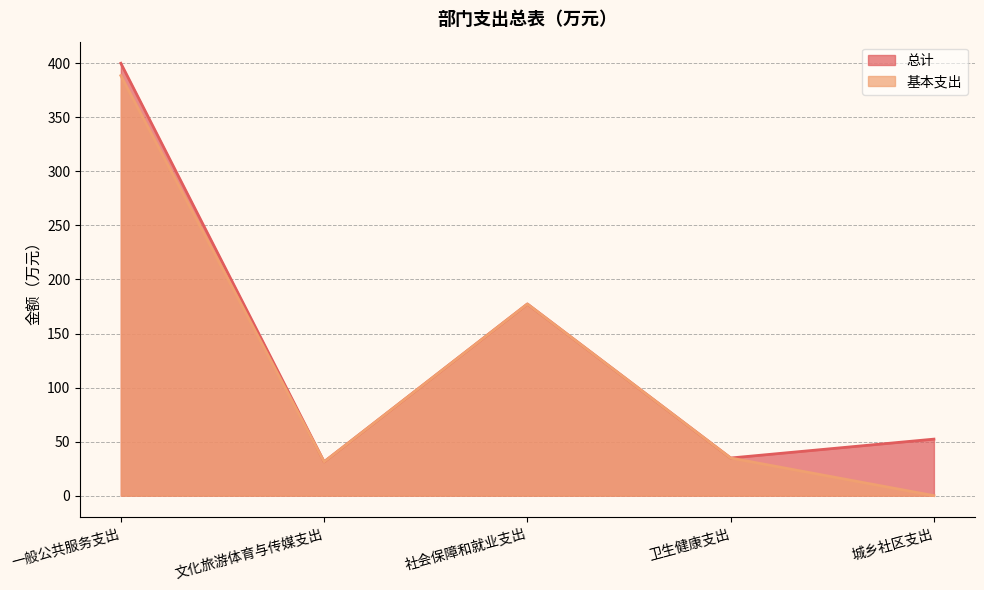

How many interior local valleys does the 总计 series have?

2